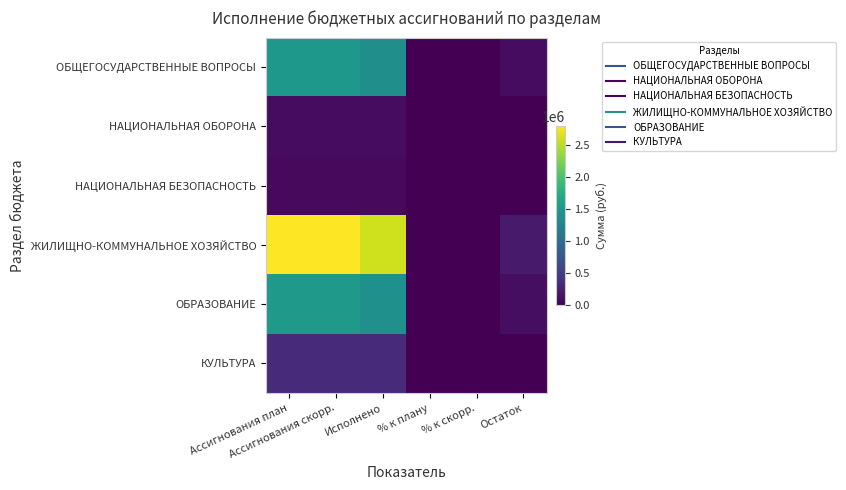

What is the maximum value shown in the chart?

2800000.0